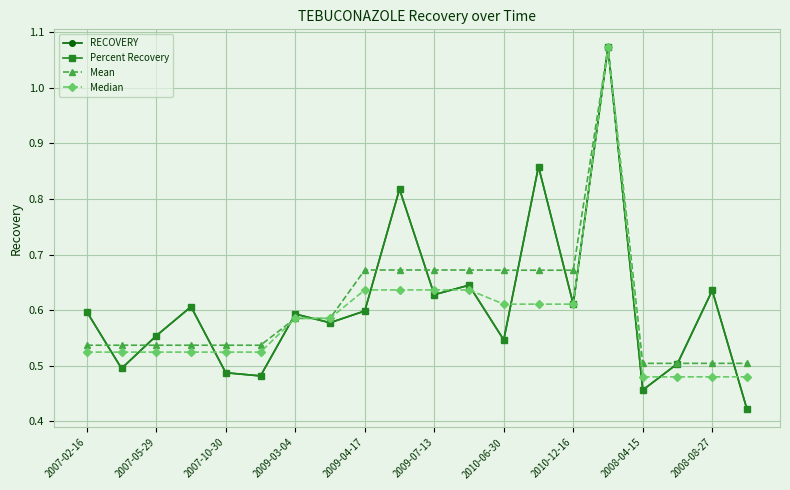

How many Median values are between 0 and 1?

19